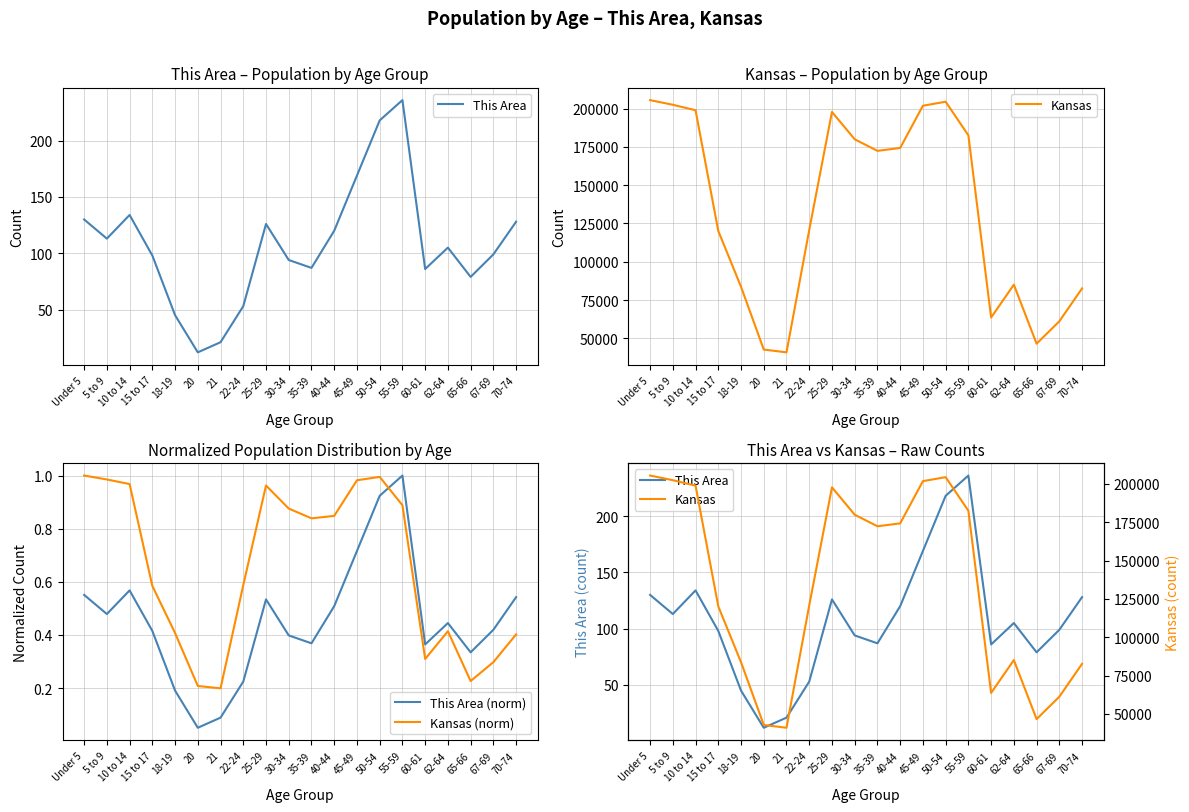

What is the minimum value shown in the chart?

0.1